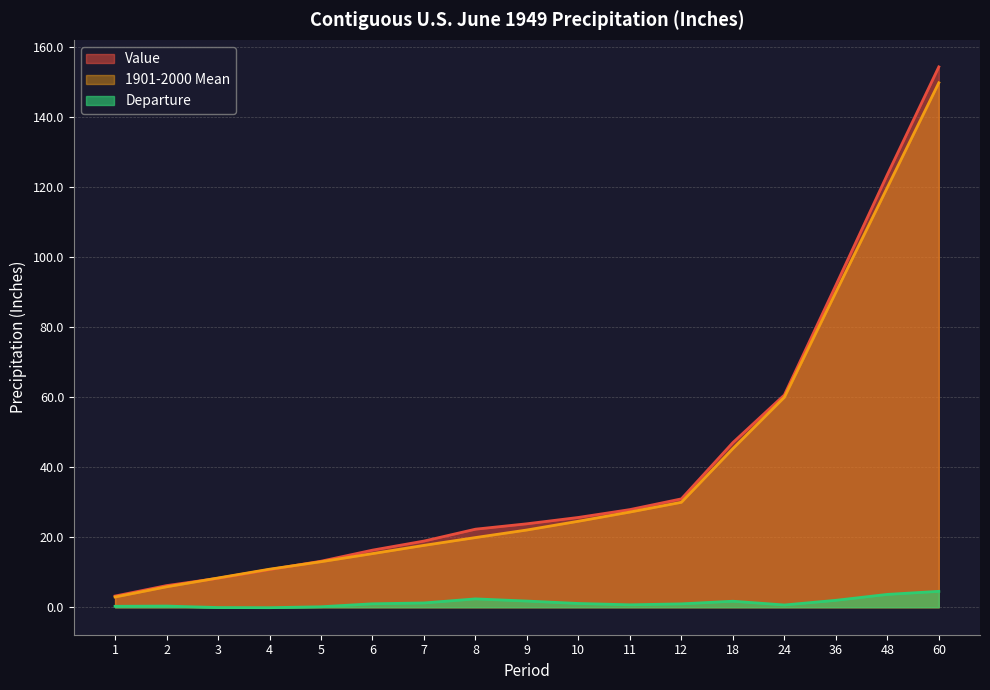

True or false: Value and Departure intersect in this chart.

False